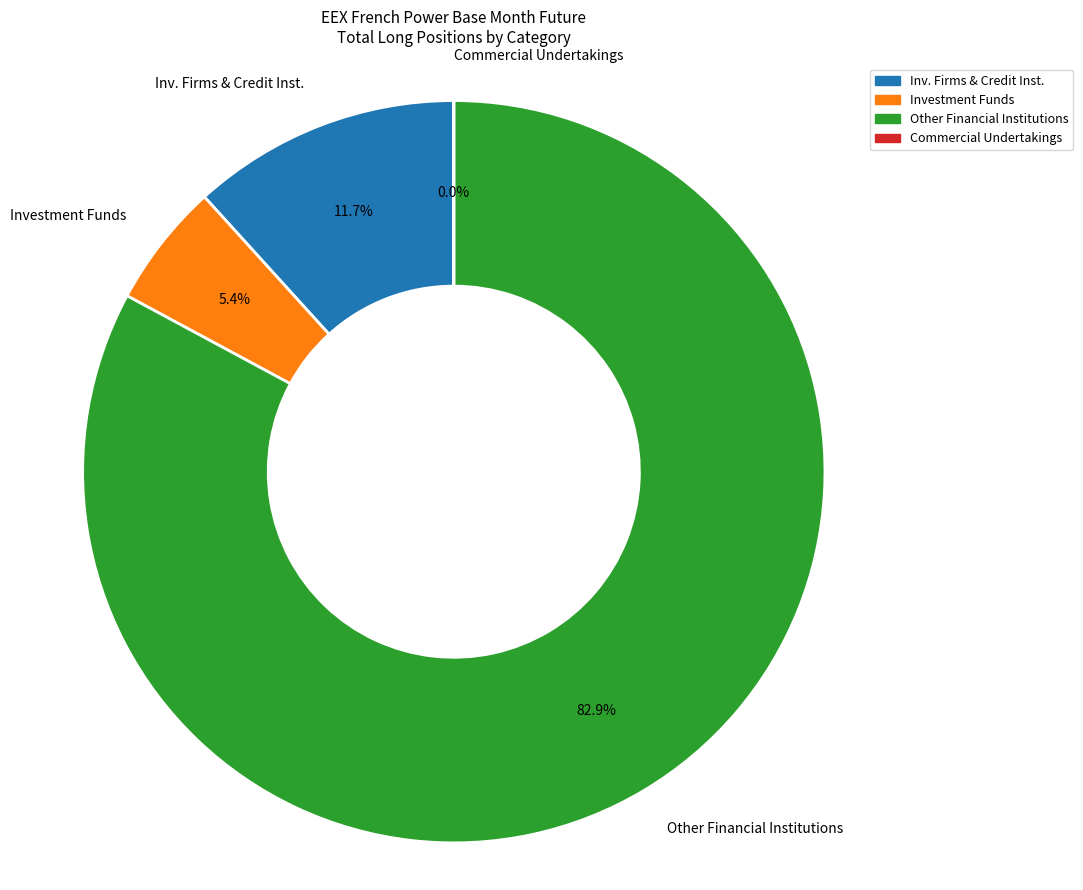

Which category has the biggest portion of the pie?

Other Financial Institutions